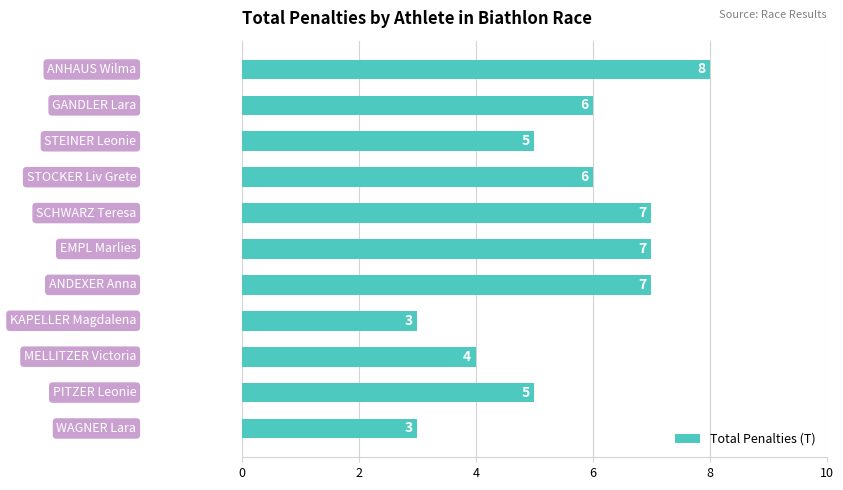

What is the smallest value displayed?

3